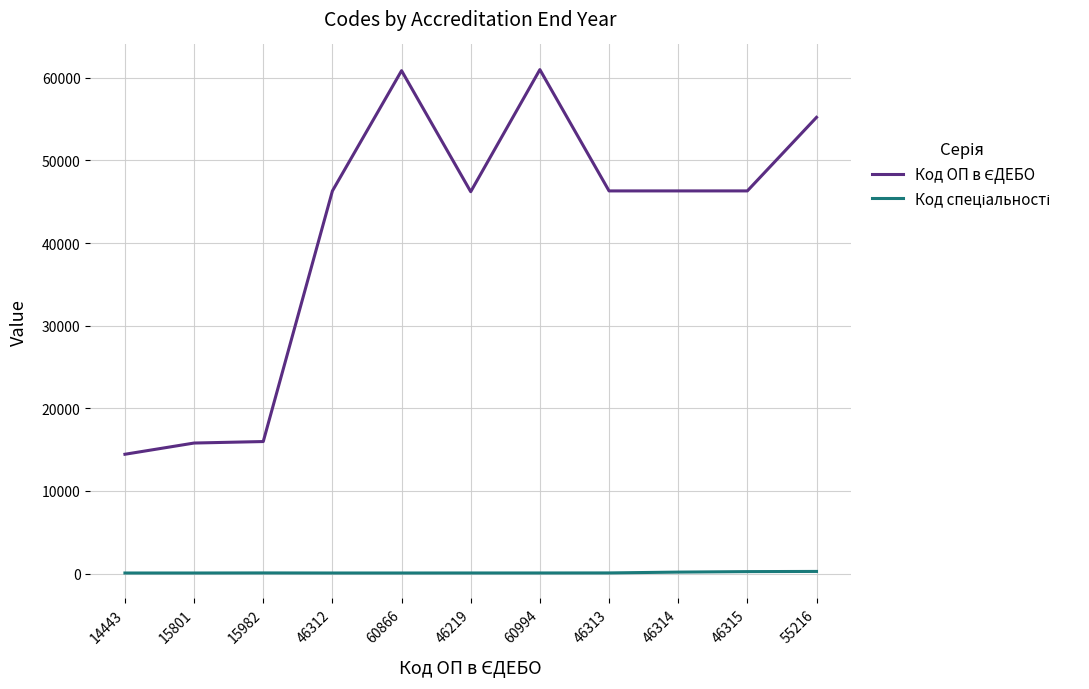

Which series has the largest total across all categories?

Код ОП в ЄДЕБО